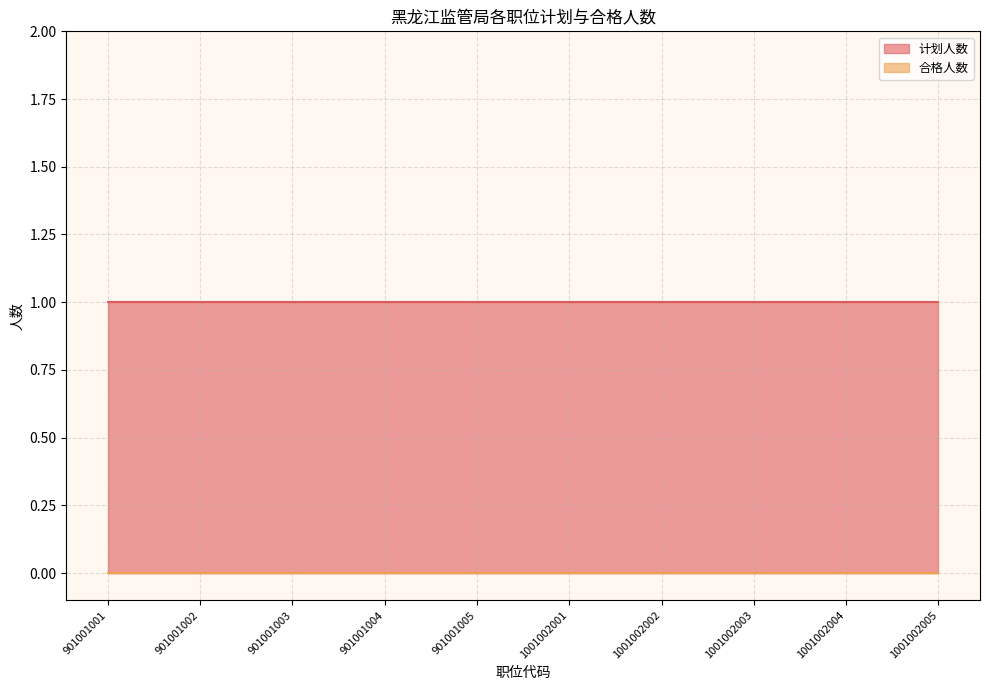

Which category has the lowest value in the 合格人数 series?

901001001